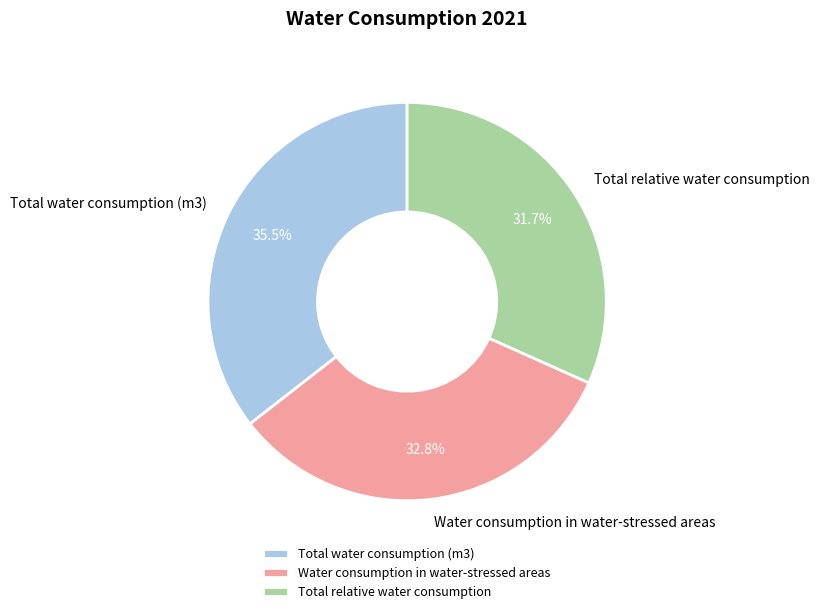

Is Water consumption in water-stressed areas the majority of the pie?

No